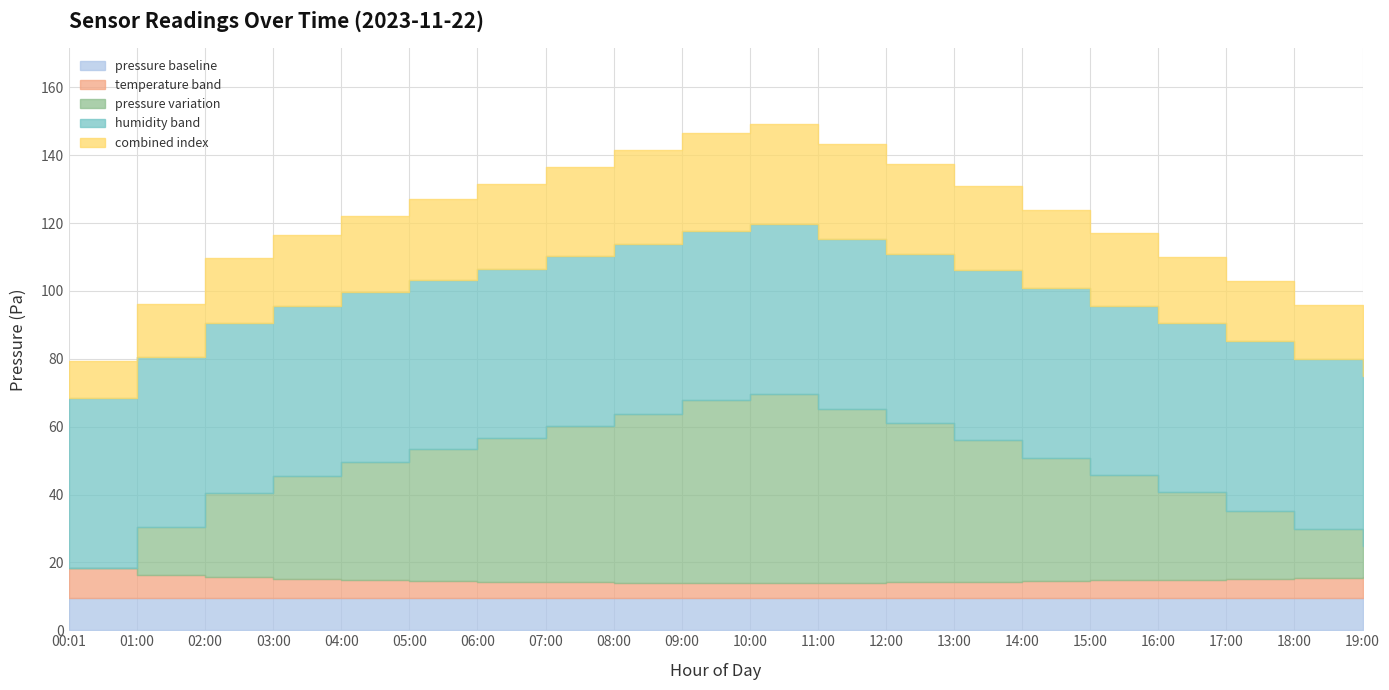

True or false: temperature and pressure cross at least once.

False